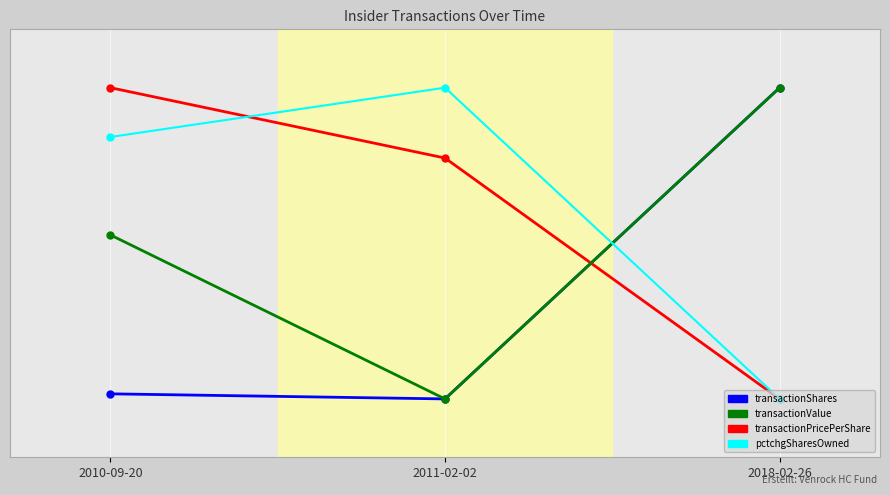

What value does the transactionValue series have at 2011-02-02?

10.0